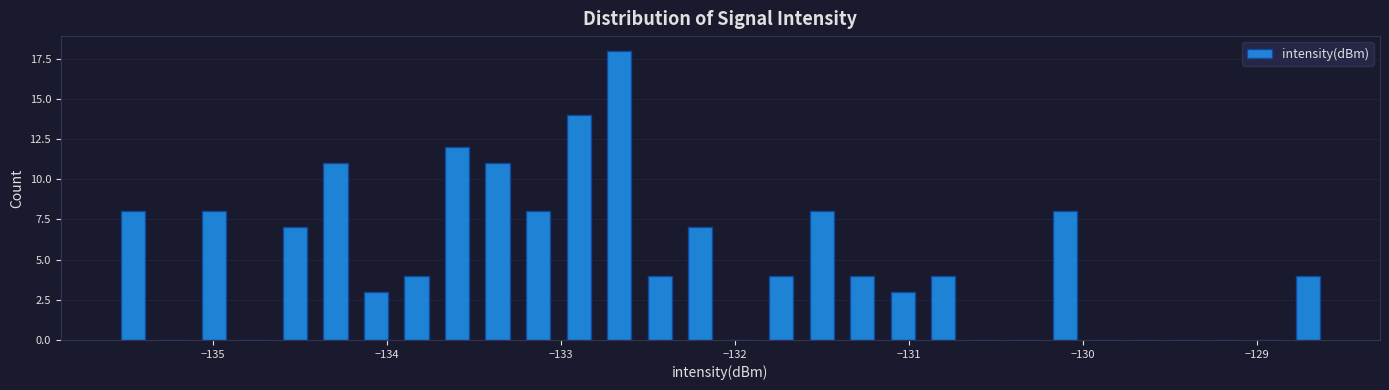

Read against the x-axis, roughly where is the centre of the tallest bar?

-132.7